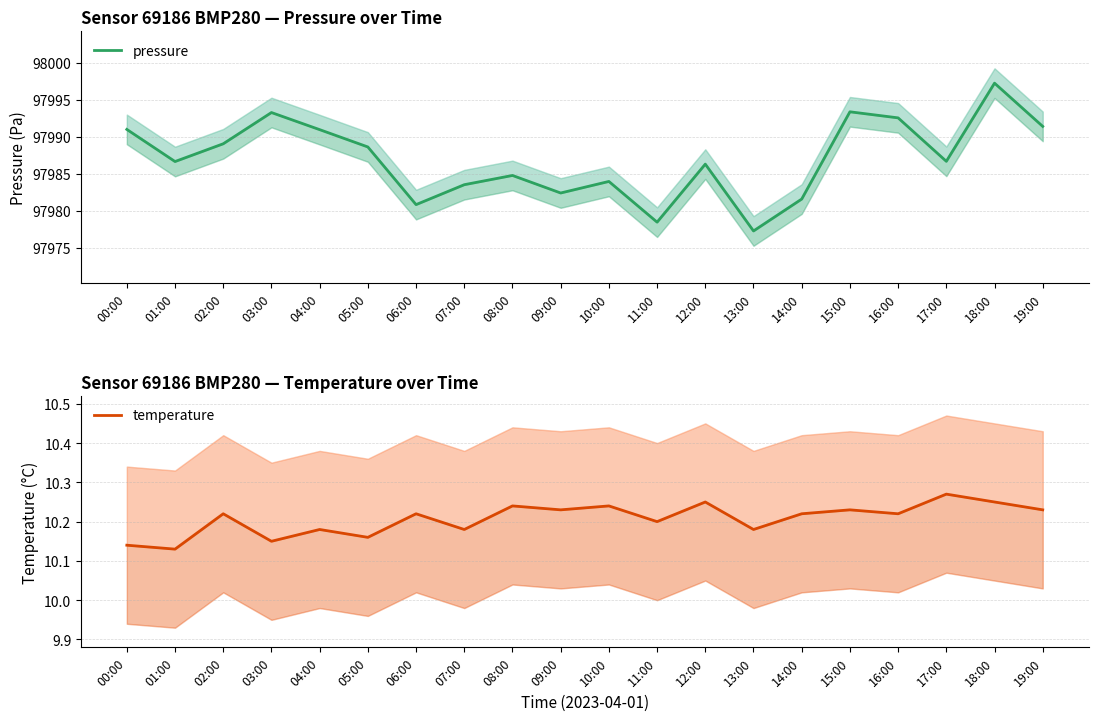

True or false: pressure and temperature cross at least once.

False